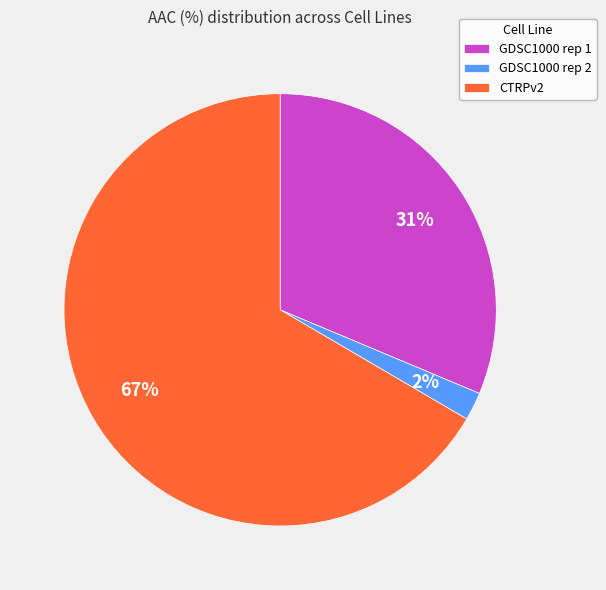

Which slice is the smallest?

GDSC1000 rep 2